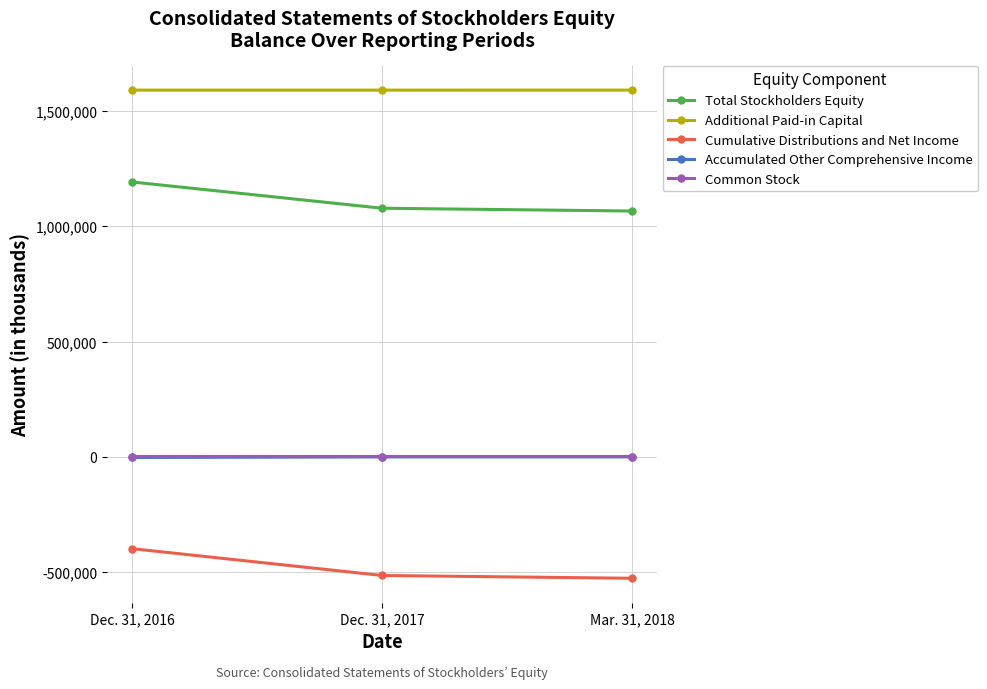

What is the label of the 1st point from the left?

Dec. 31, 2016